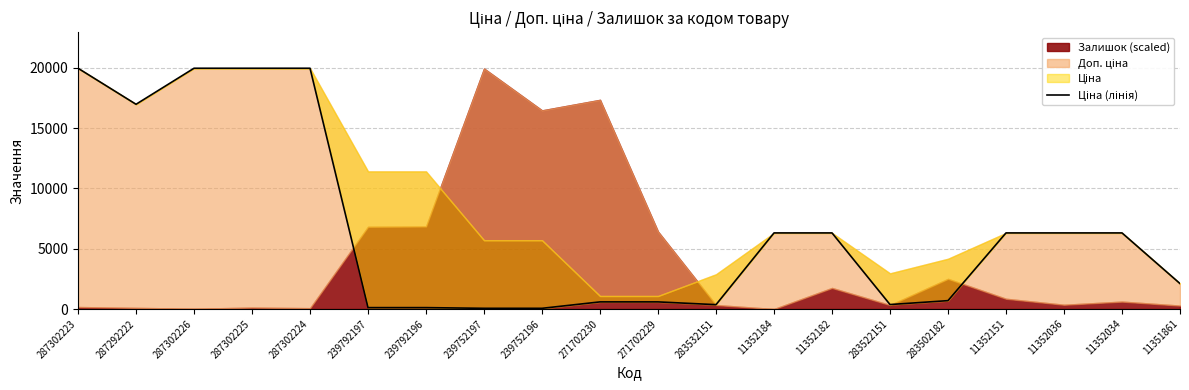

Is it true that the value at 287292222 is 5652.8?

False